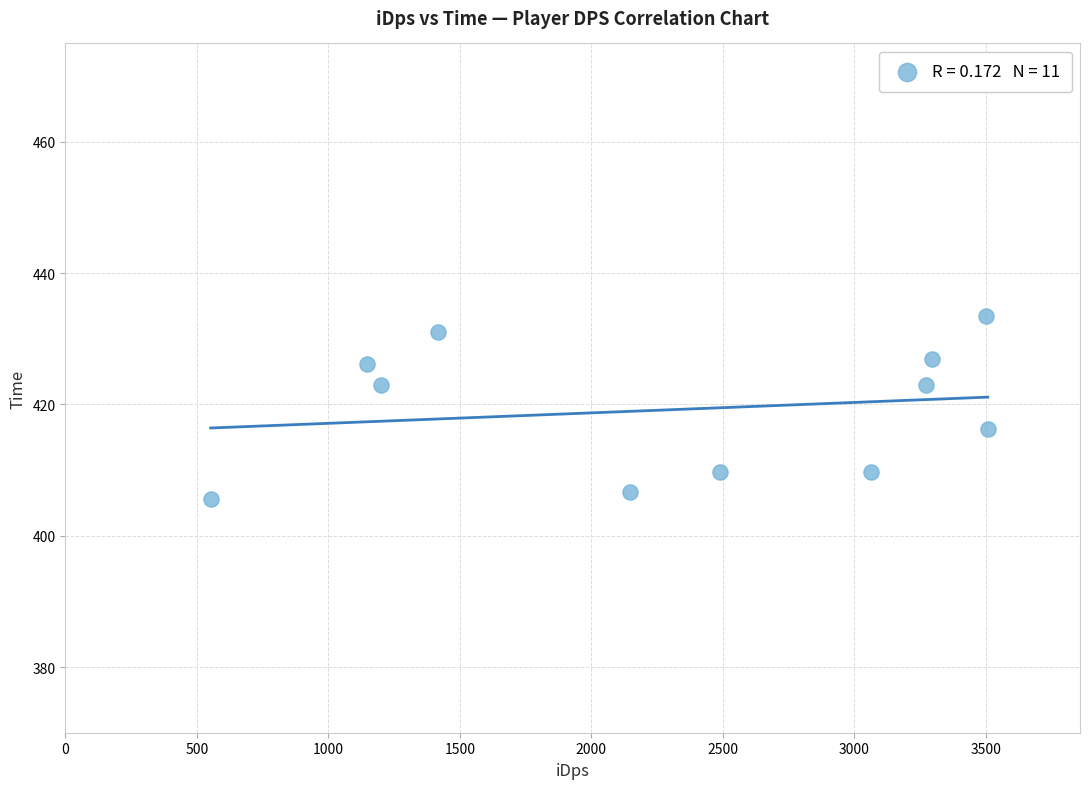

What is the average X value?

2326.0